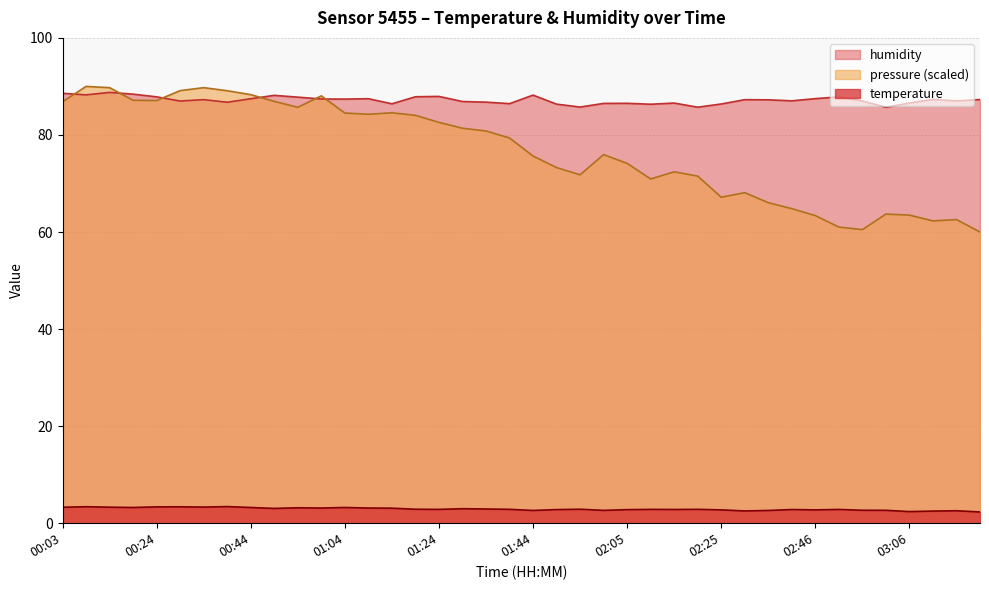

The humidity series shows 124.5 at 01:04. True or false?

False